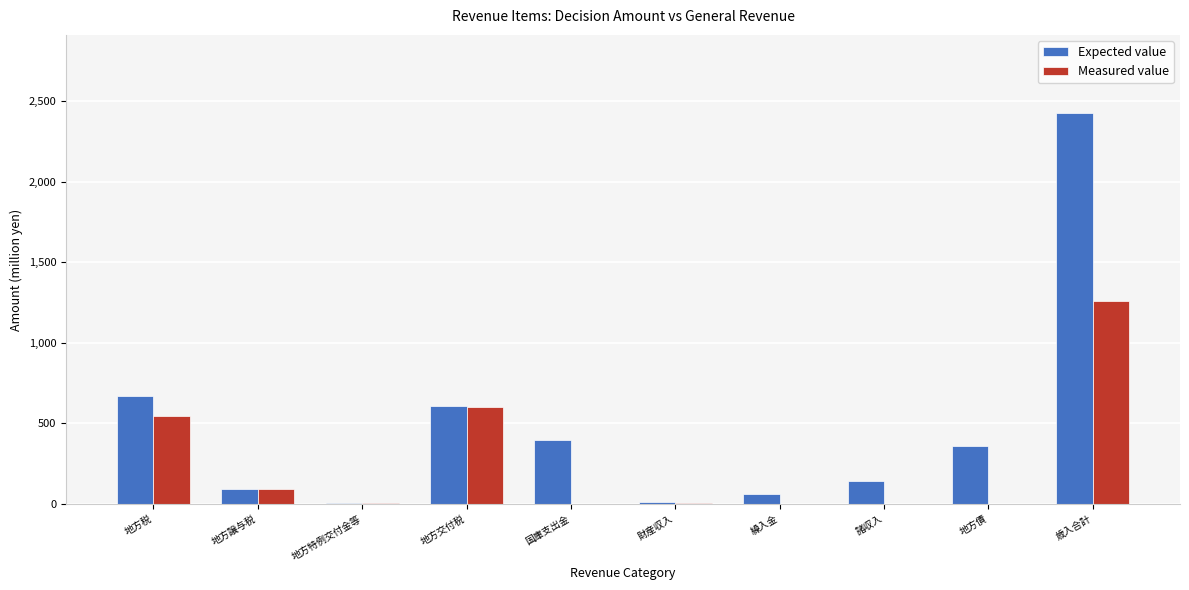

How many values in the Measured value series exceed 5?

5